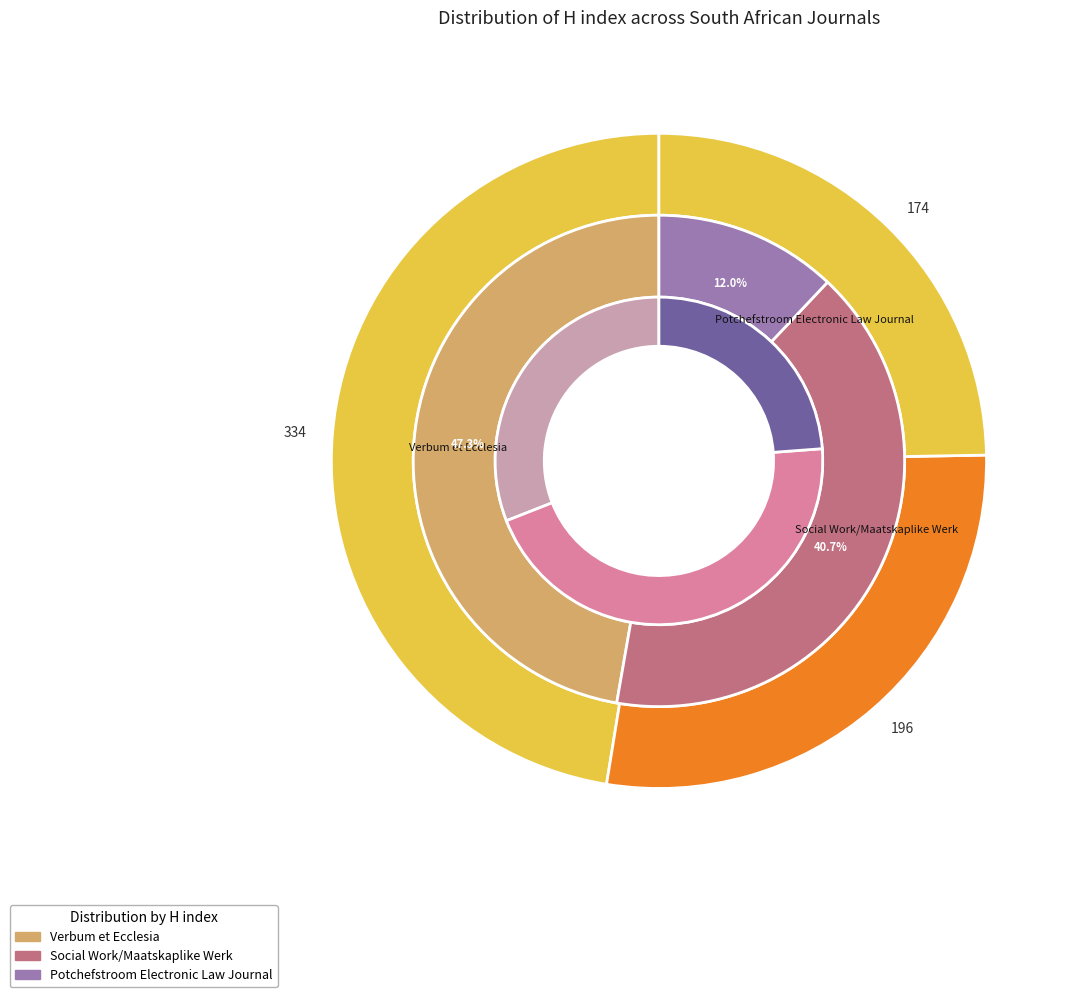

Do Potchefstroom Electronic Law Journal and Social Work/Maatskaplike Werk together represent more than half of the pie?

Yes